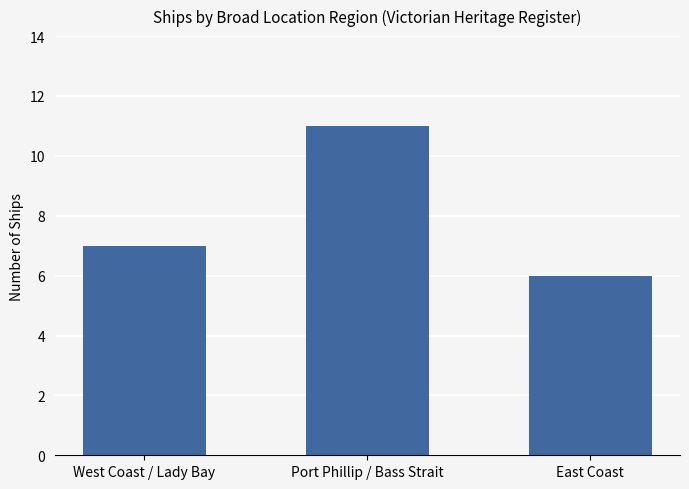

Reading left to right, what are all the values shown in this chart?

West Coast / Lady Bay=7	Port Phillip / Bass Strait=11	East Coast=6